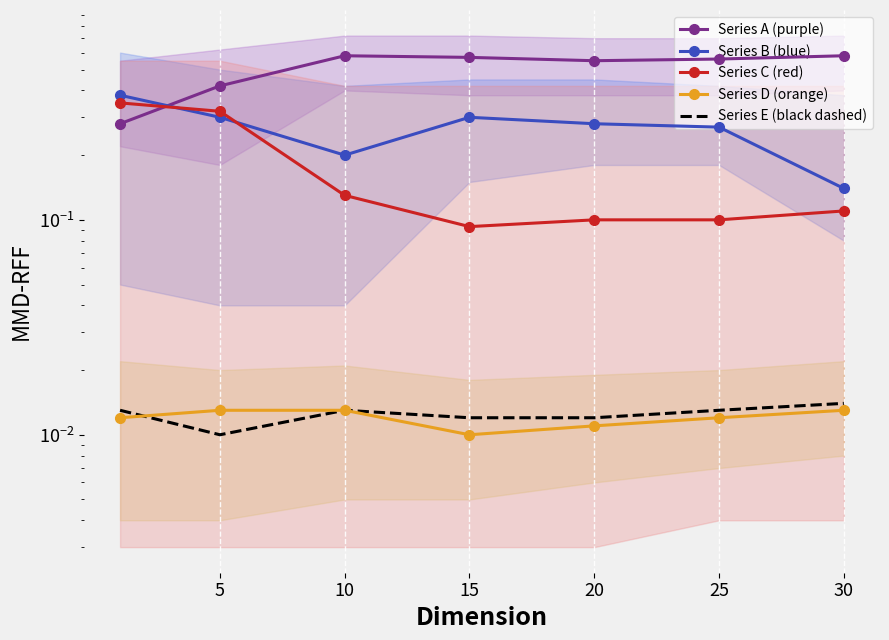

What are all the series names shown in the legend?

Series A (purple), Series B (blue), Series C (red), Series D (orange), Series E (black dashed)